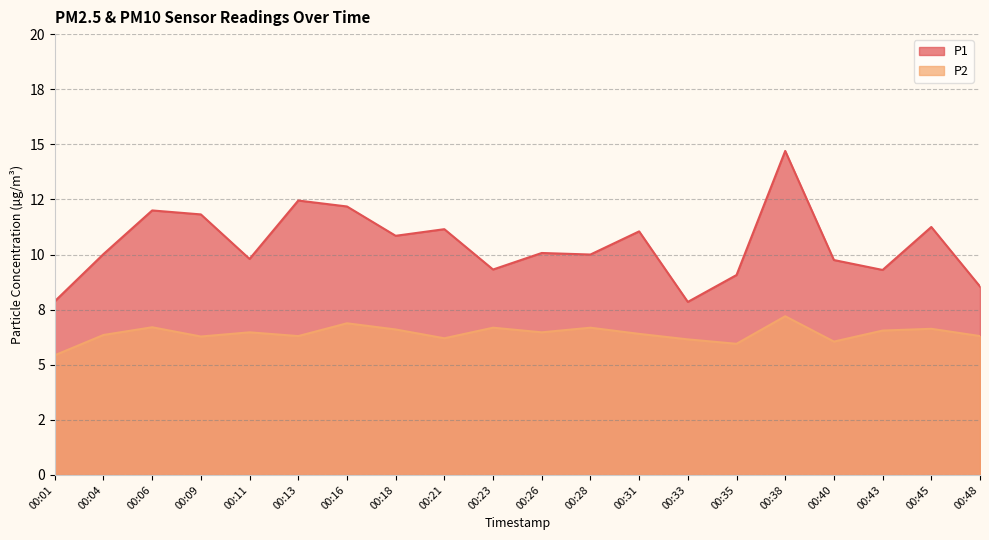

How many interior local valleys does the P1 series have?

6